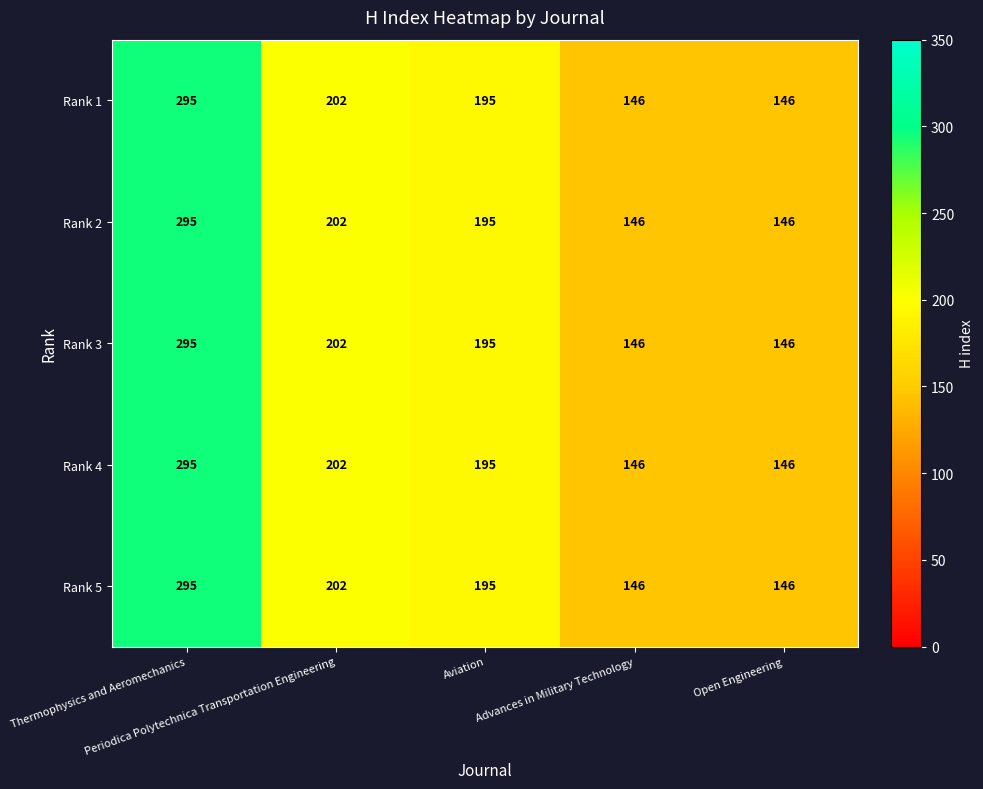

What is the sum of all Rank 1 values?

984